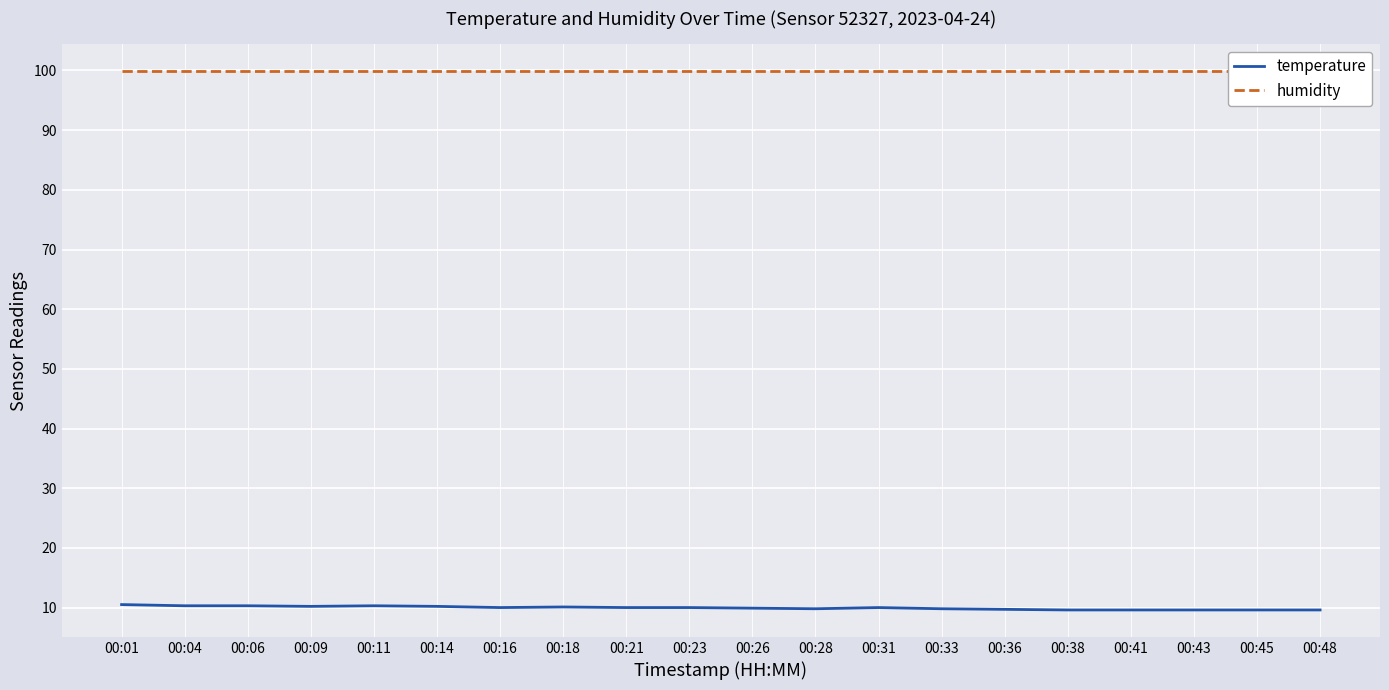

Rank the series by their maximum value, from lowest to highest.

temperature, humidity